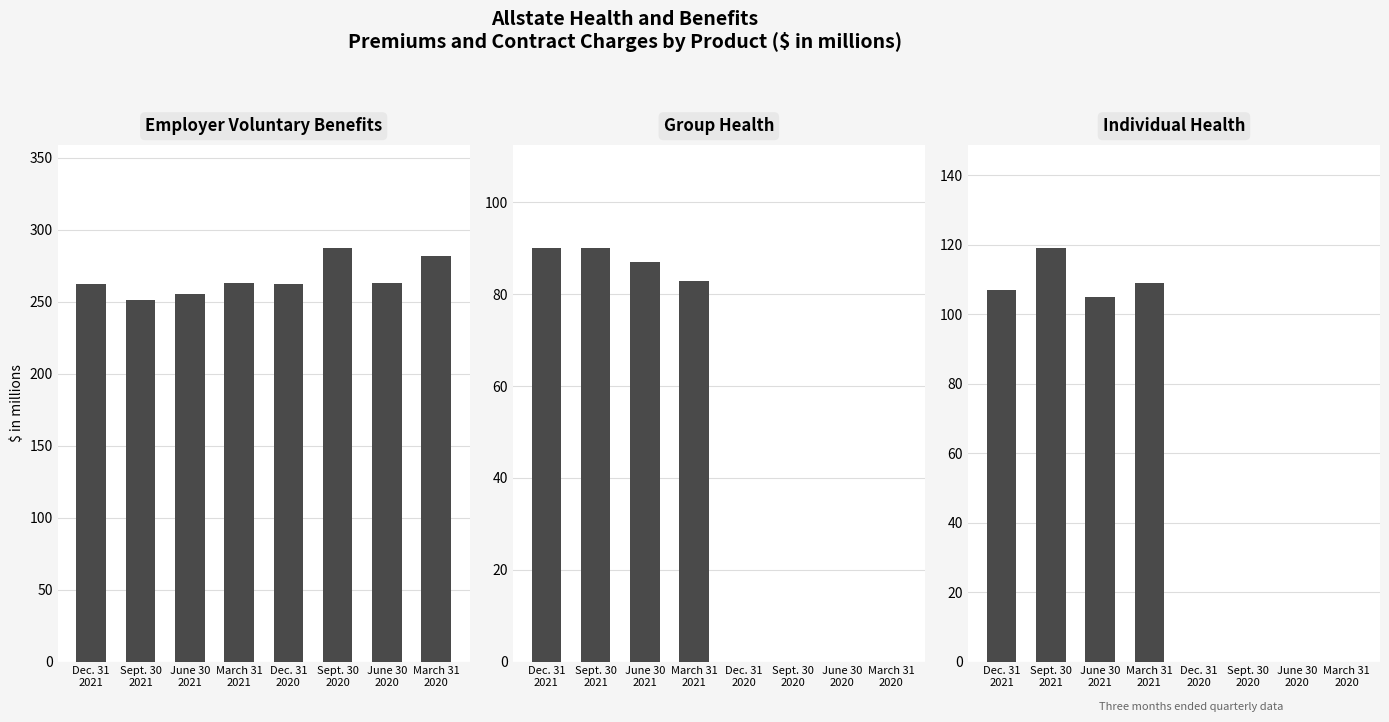

What is the sum of the Individual Health values at March 31
2021 and March 31
2020?

109